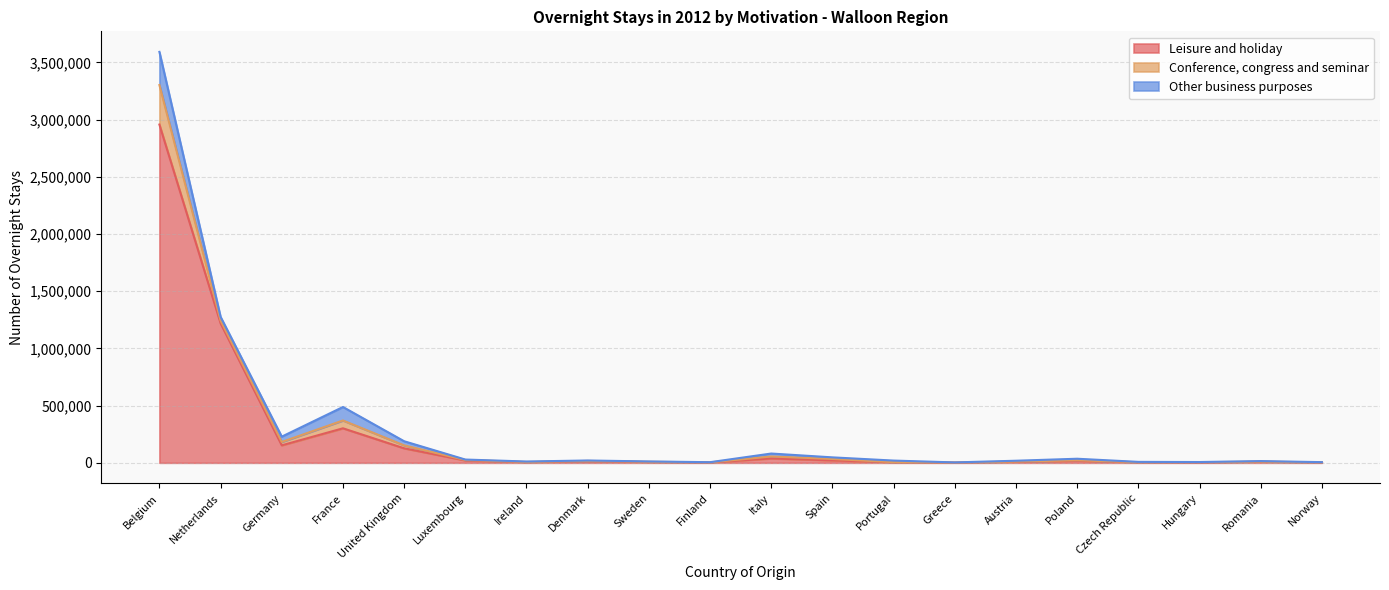

What is the difference between the highest and lowest values at Romania?

8030